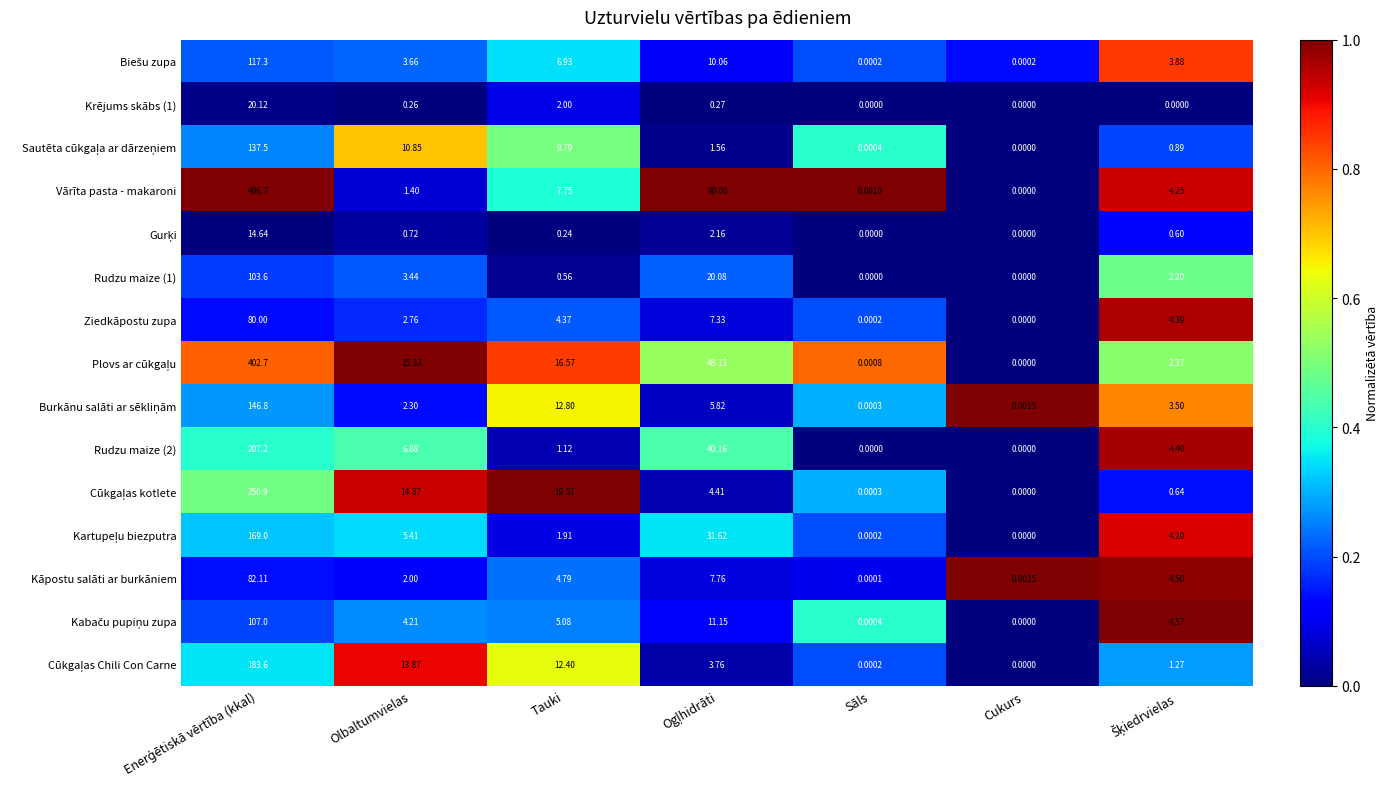

Which series has the largest total across all categories?

Vārīta pasta - makaroni